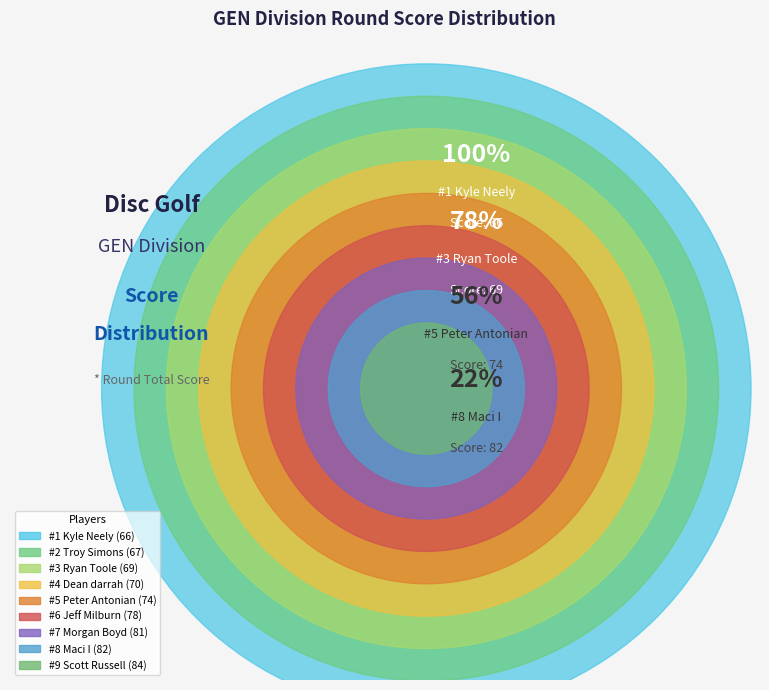

Is it true that Peter Antonian is 18% of the pie?

False